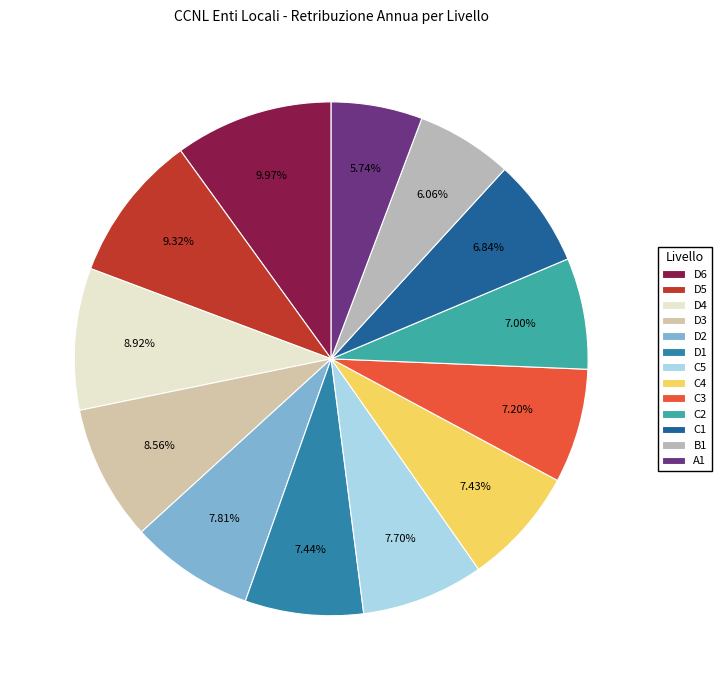

Combined, what portion of the pie is C1 and D6?

16.8%